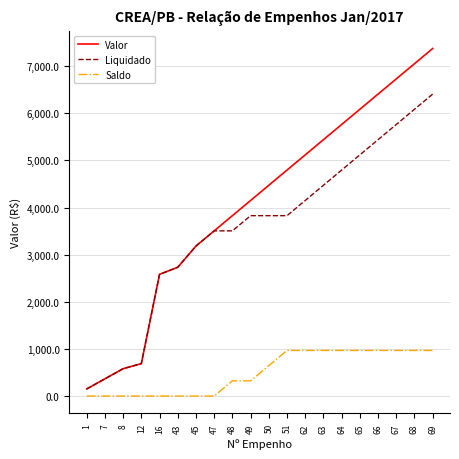

At which category is the sum across all series the highest?

69